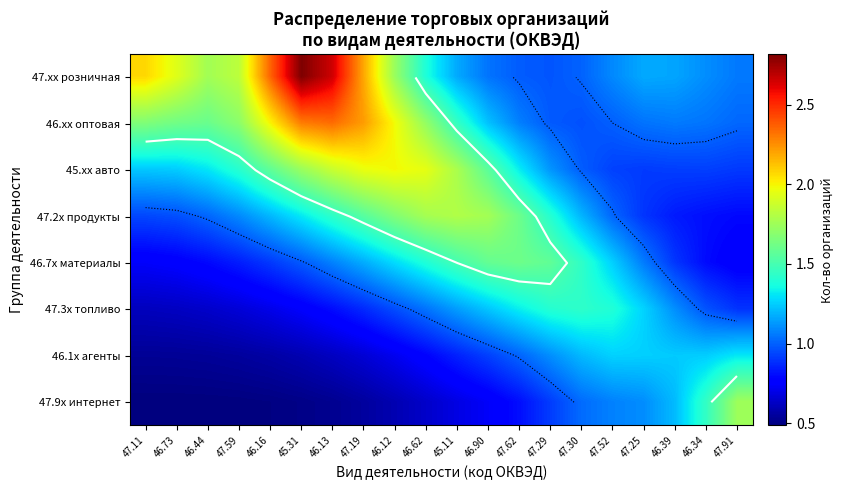

Which category has the lowest value across all series?

47.11